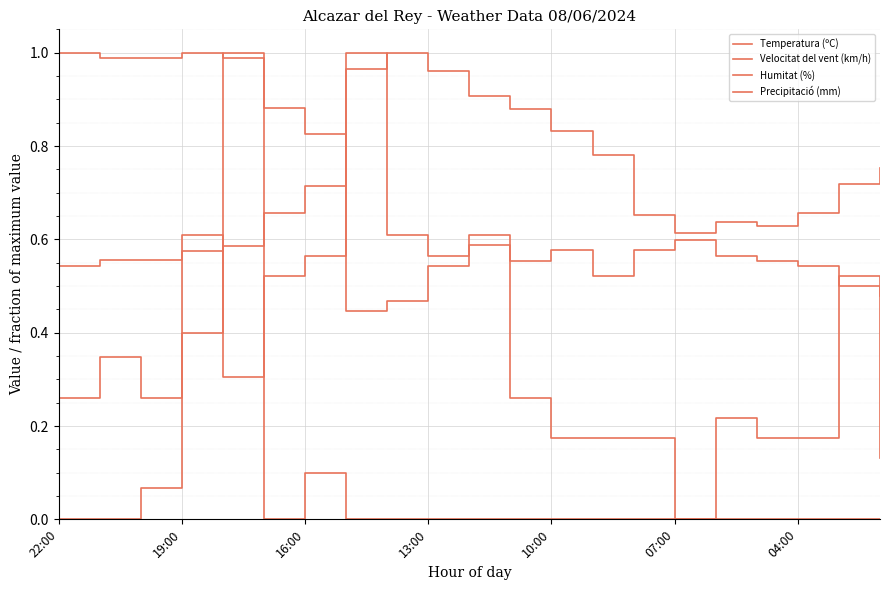

Is this an area chart (filled region under the line)?

No